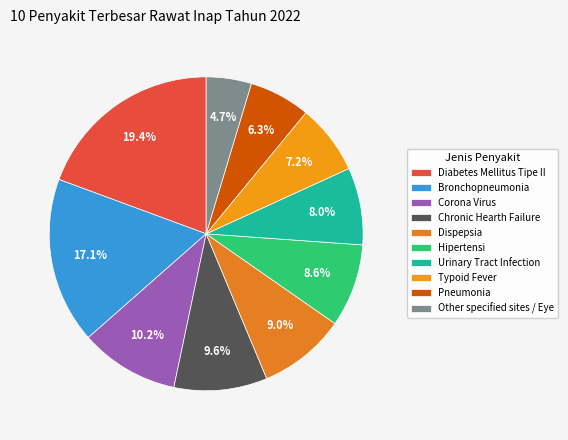

What is the smallest slice in the pie chart?

Other specified sites / Eye